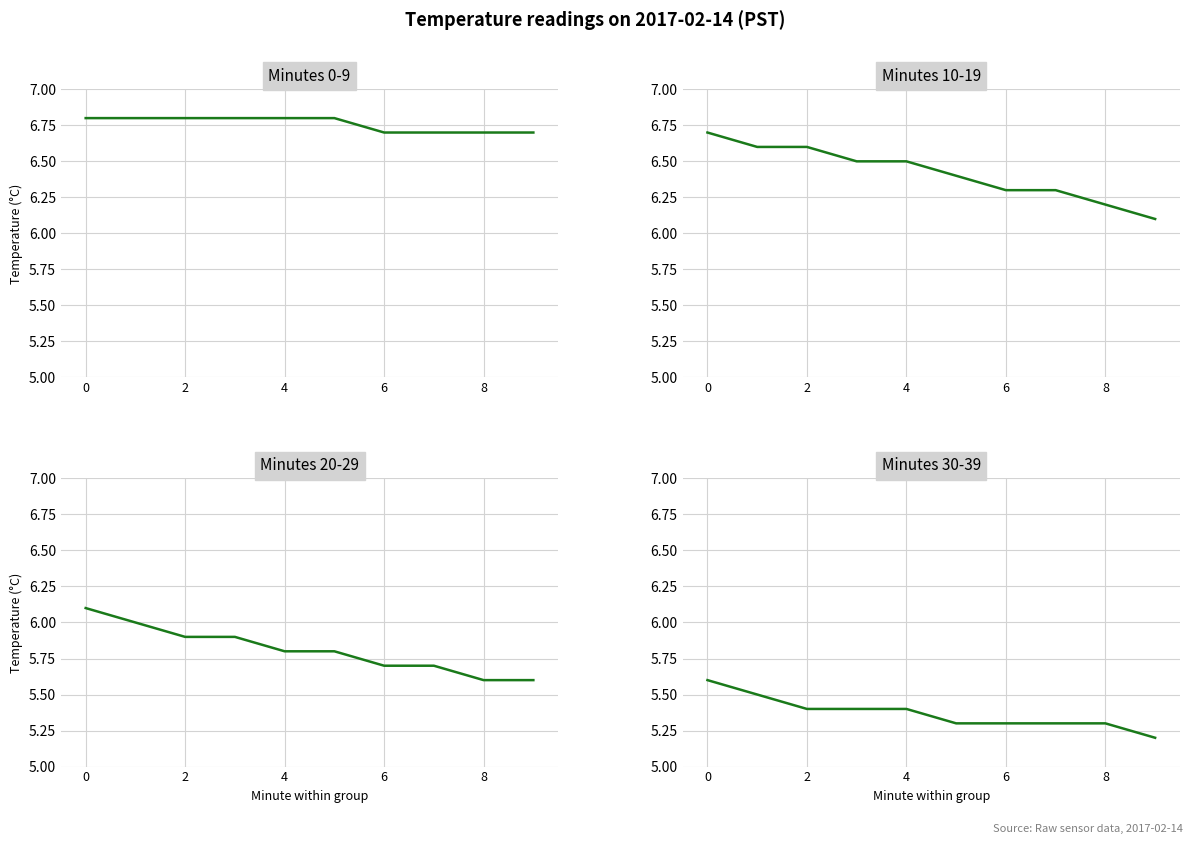

What is the average value of the Minutes 0-9 series?

6.8